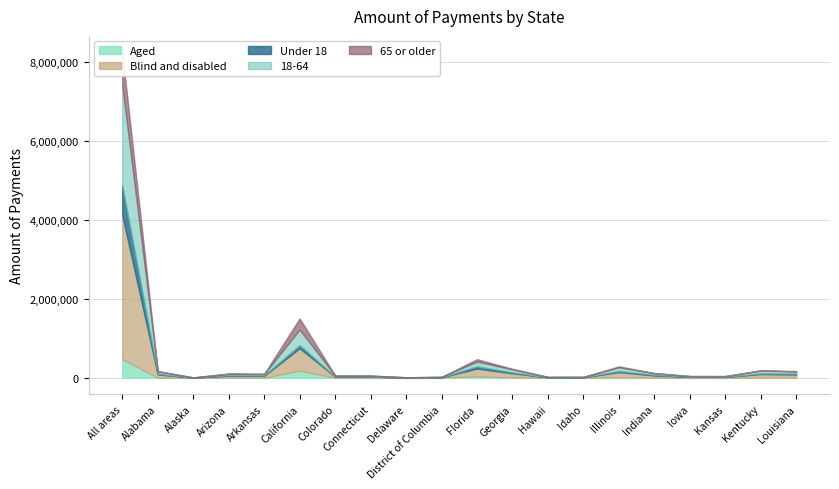

What is the smallest value displayed?

409